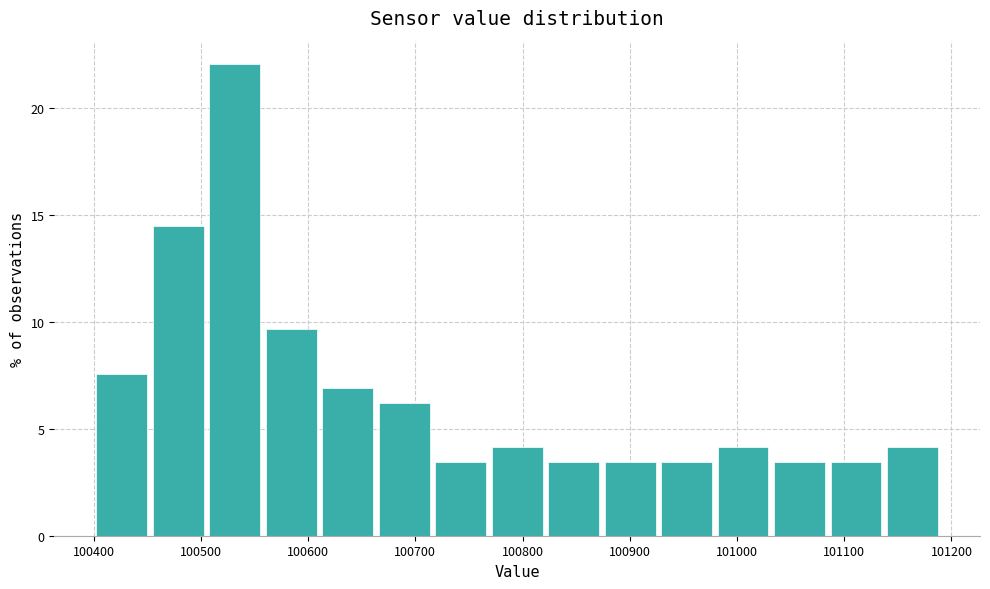

Reading left to right, list every bar in this chart as the range it spans on the x-axis followed by its height. Neither the bar edges nor the heights are printed on the chart, so give them approximately, as read against the axes.

100400 to 100450: 7.5
100450 to 100510: 14.5
100510 to 100560: 22.0
100560 to 100610: 9.5
100610 to 100660: 7.0
100660 to 100720: 6.0
100720 to 100770: 3.5
100770 to 100820: 4.0
100820 to 100870: 3.5
100870 to 100930: 3.5
100930 to 100980: 3.5
100980 to 101030: 4.0
101030 to 101080: 3.5
101080 to 101140: 3.5
101140 to 101190: 4.0